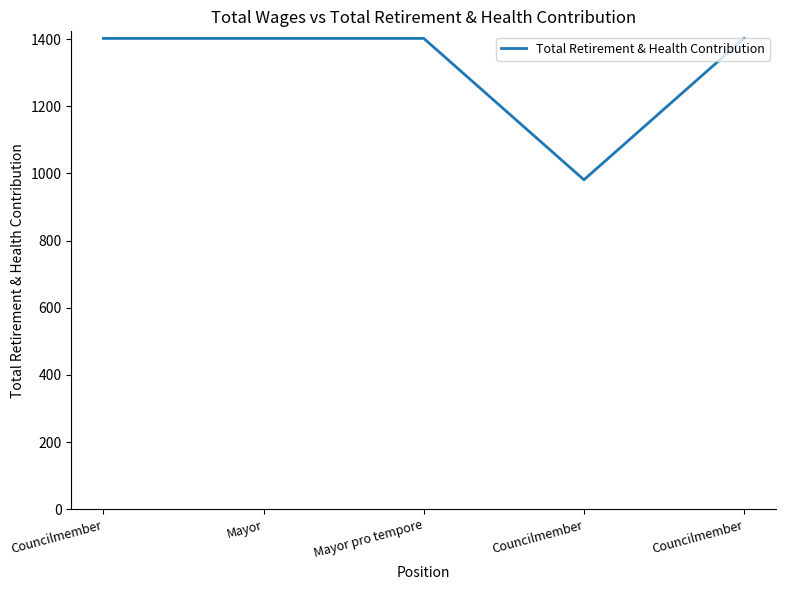

The value at Mayor is 1402. True or false?

True